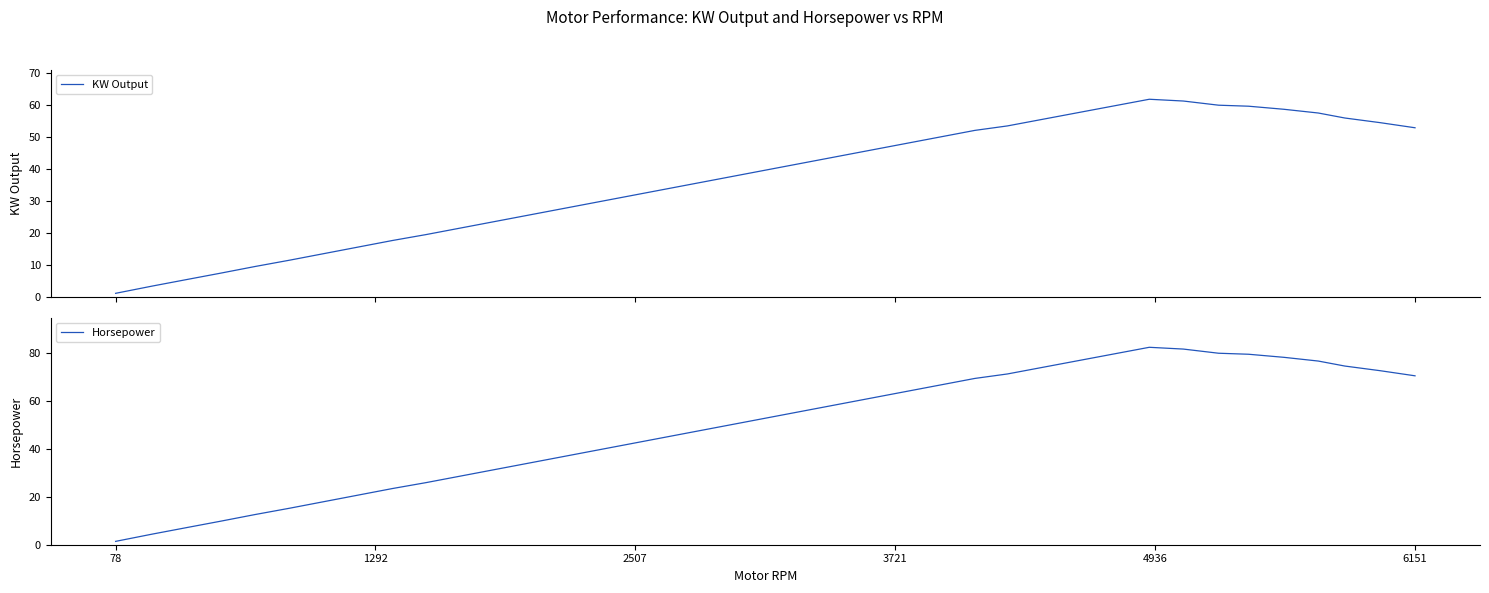

List the series in order of their overall mean, lowest first.

KW Output, Horsepower